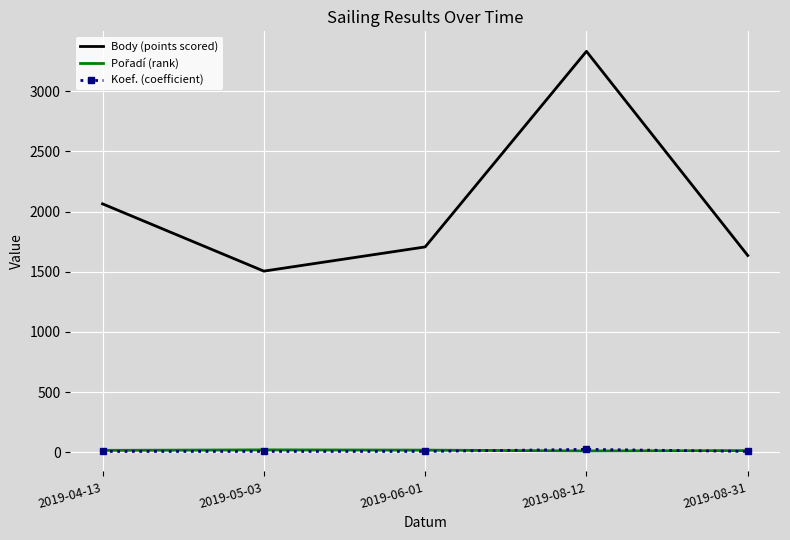

True or false: Body (points scored) and Koef. (coefficient) cross at least once.

False